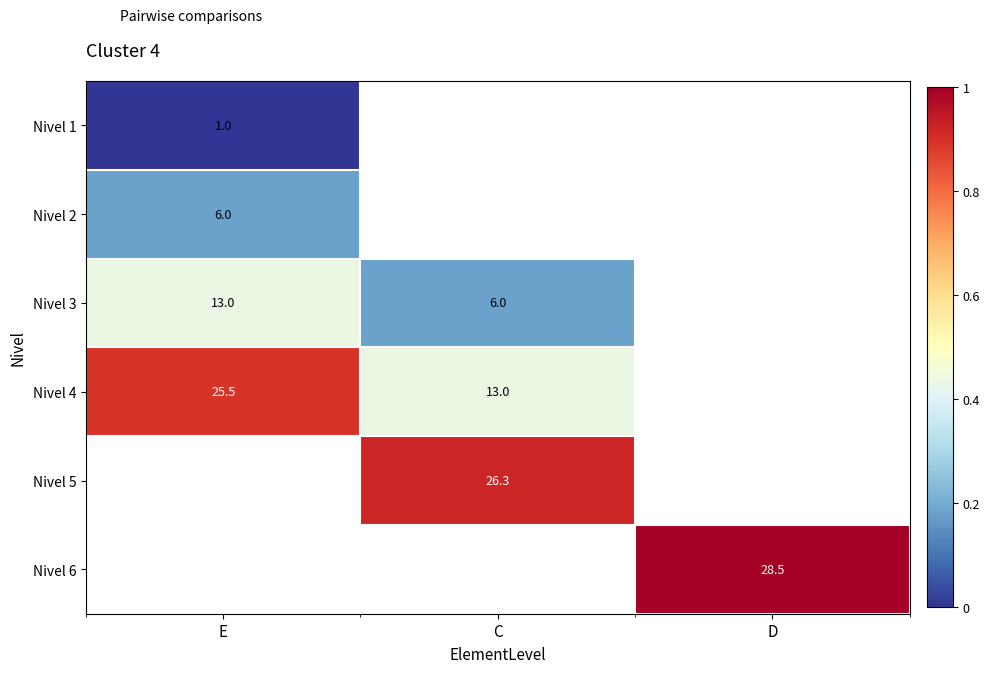

The value of Nivel 3 at C is 6.0. True or false?

True